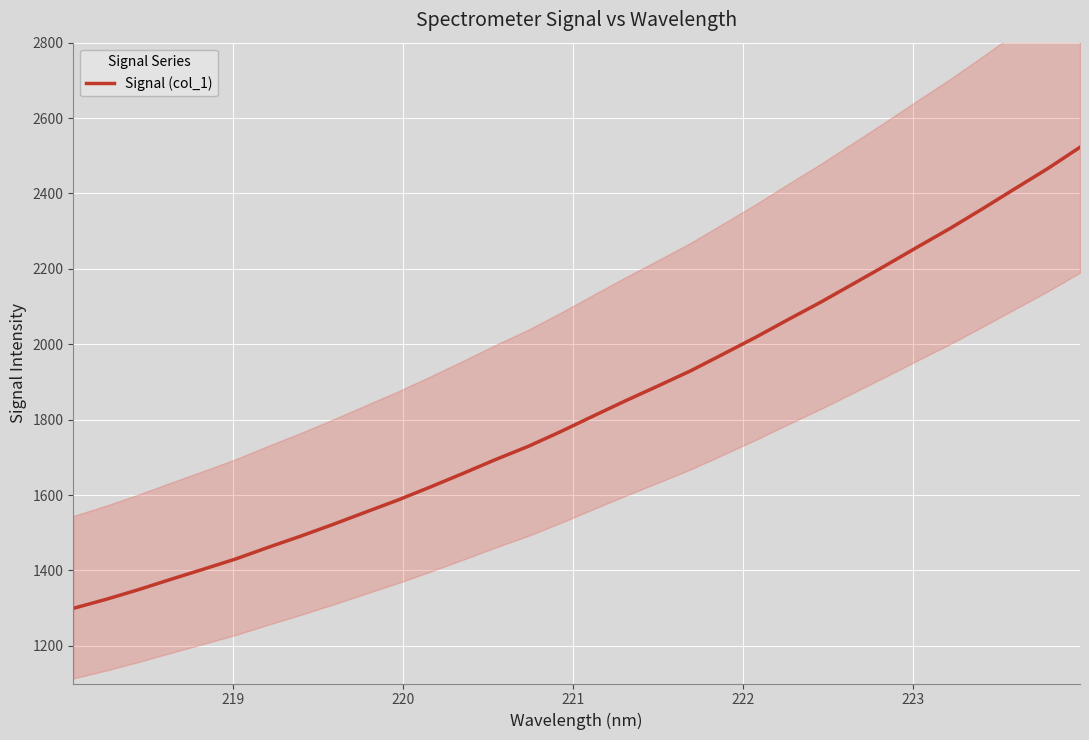

True or false: the data has more than 2 interior local peaks.

False